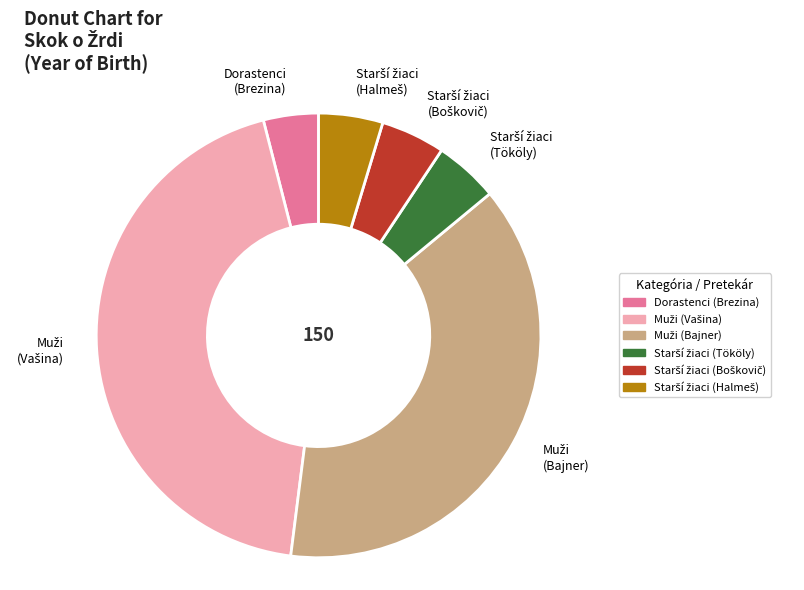

Is there any slice that represents more than half of the pie?

No